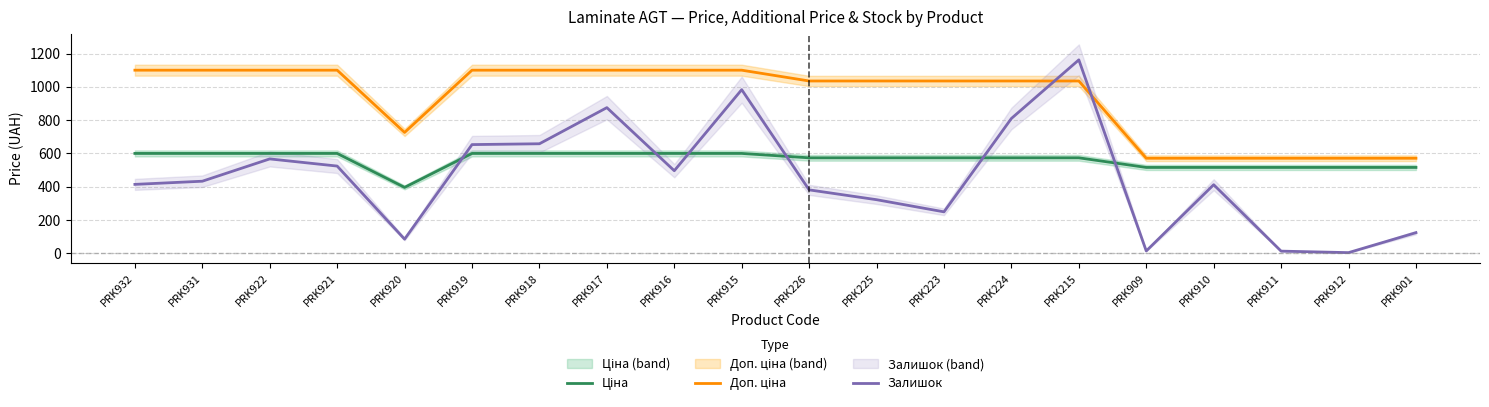

Which series has the largest range (max minus min)?

Залишок